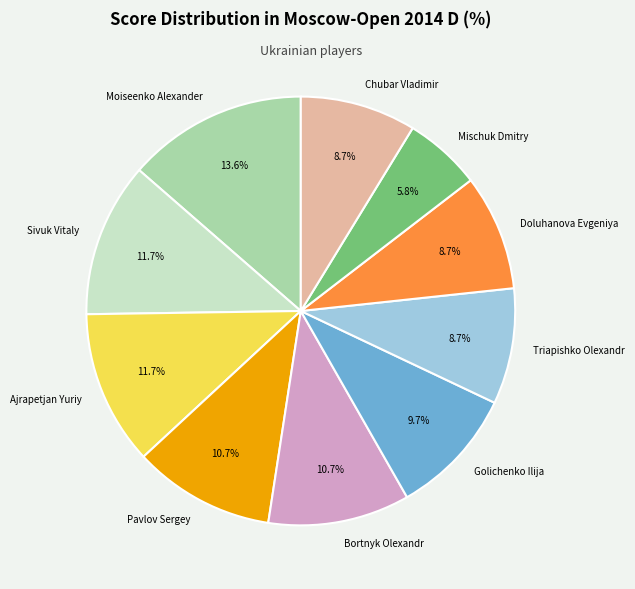

Which slice is the largest?

Moiseenko Alexander